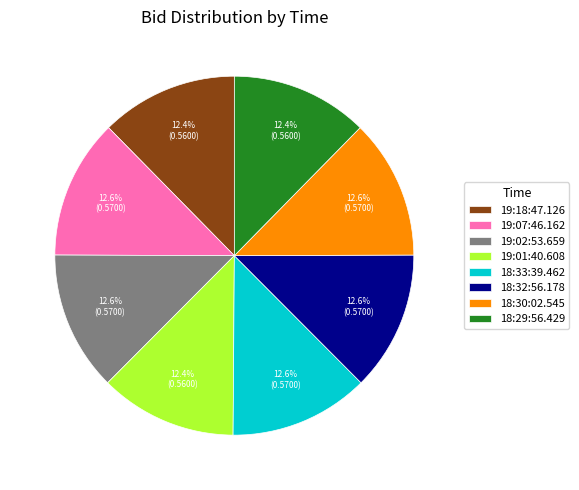

Does 18:33:39.462 account for over 50% of the chart?

No